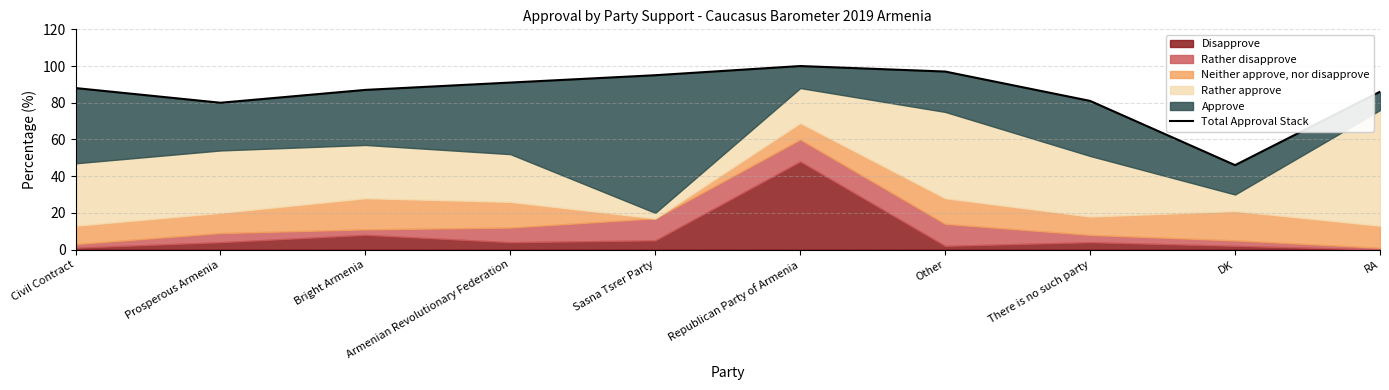

What is the label of the 2nd point from the right?

DK